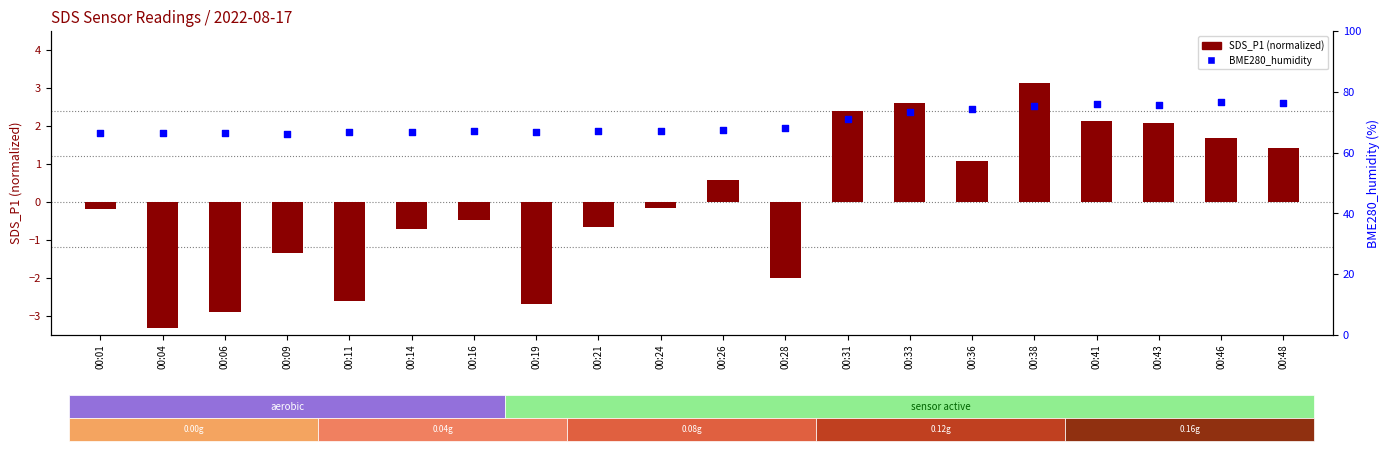

Is the value of BME280_humidity at 00:01 greater than the value of SDS_P1 (normalized) at 00:43?

Yes